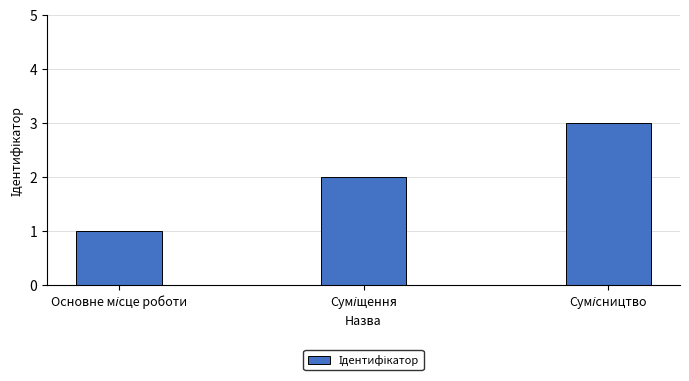

What is the sum of all values?

6